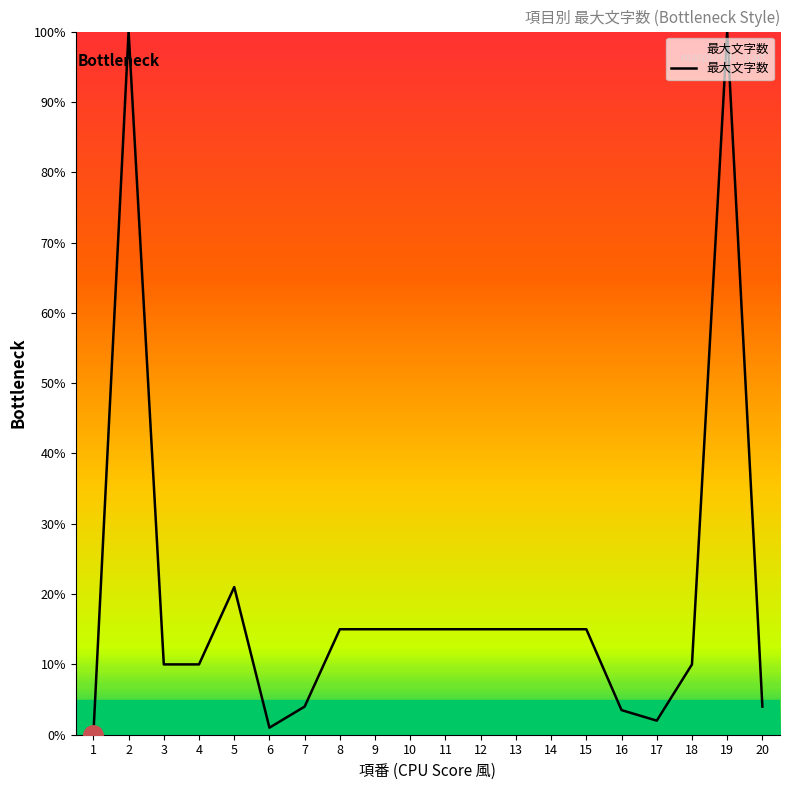

What is the difference between the maximum and minimum values?

100.0